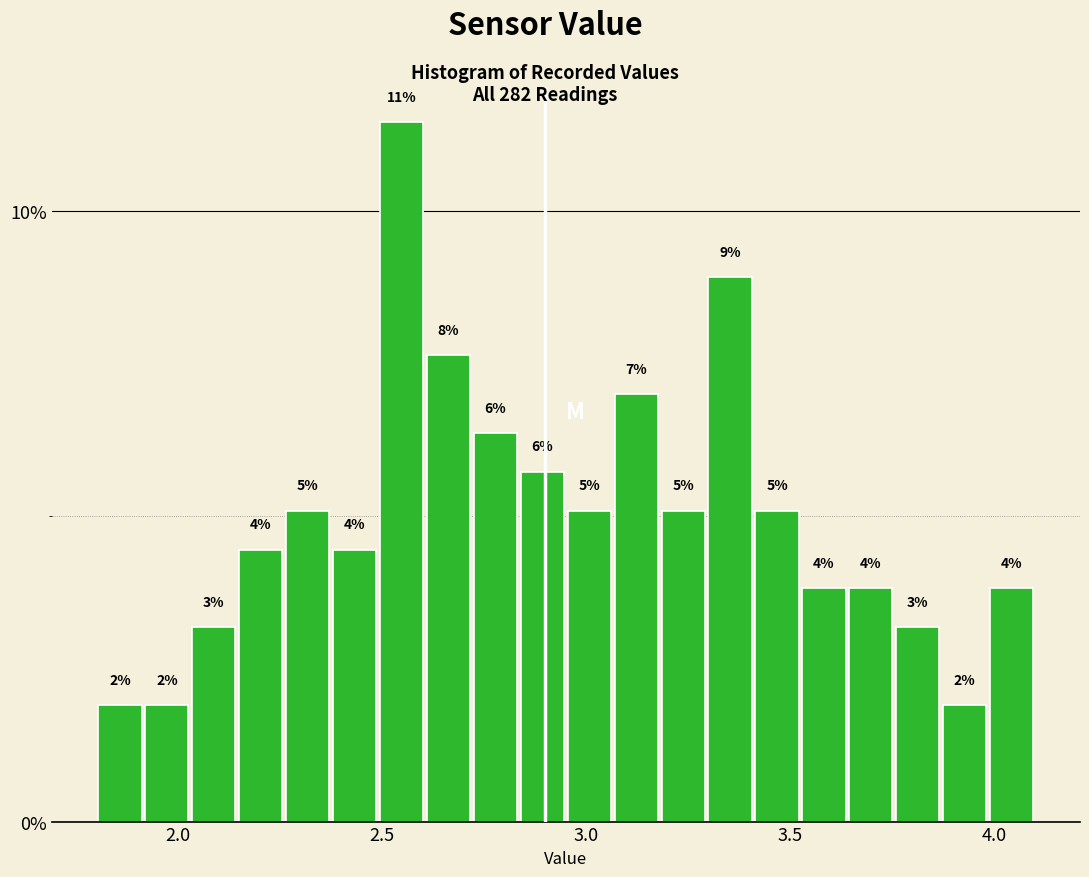

Around what value on the x-axis is the tallest bar? Give the approximate position of its centre, as read against the axis.

2.55